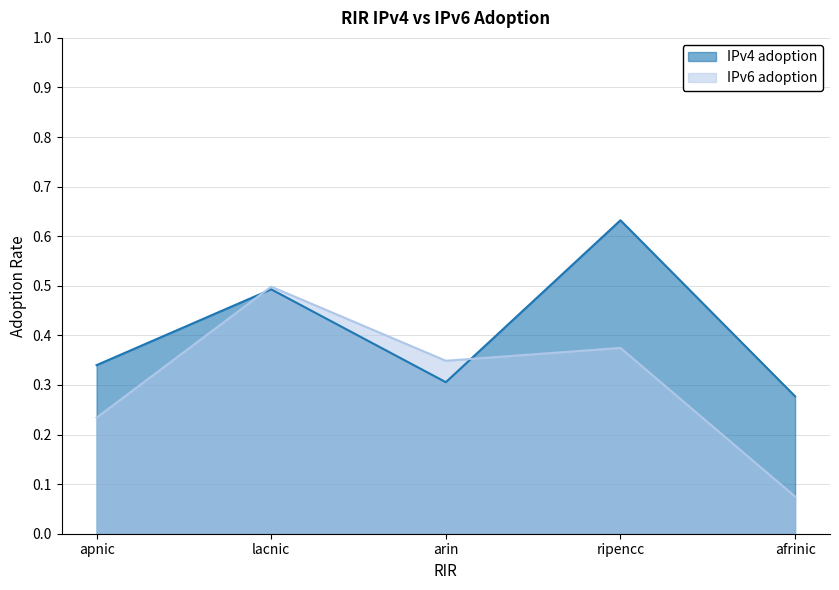

Which series has the largest range (max minus min)?

IPv6 adoption